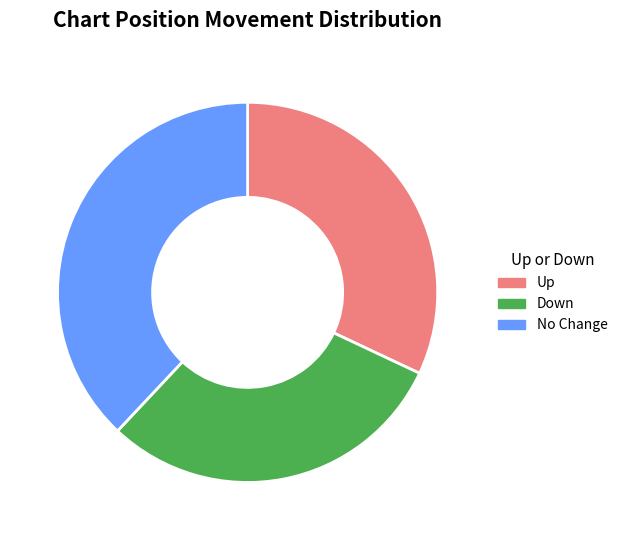

Is there a majority slice in this chart?

No